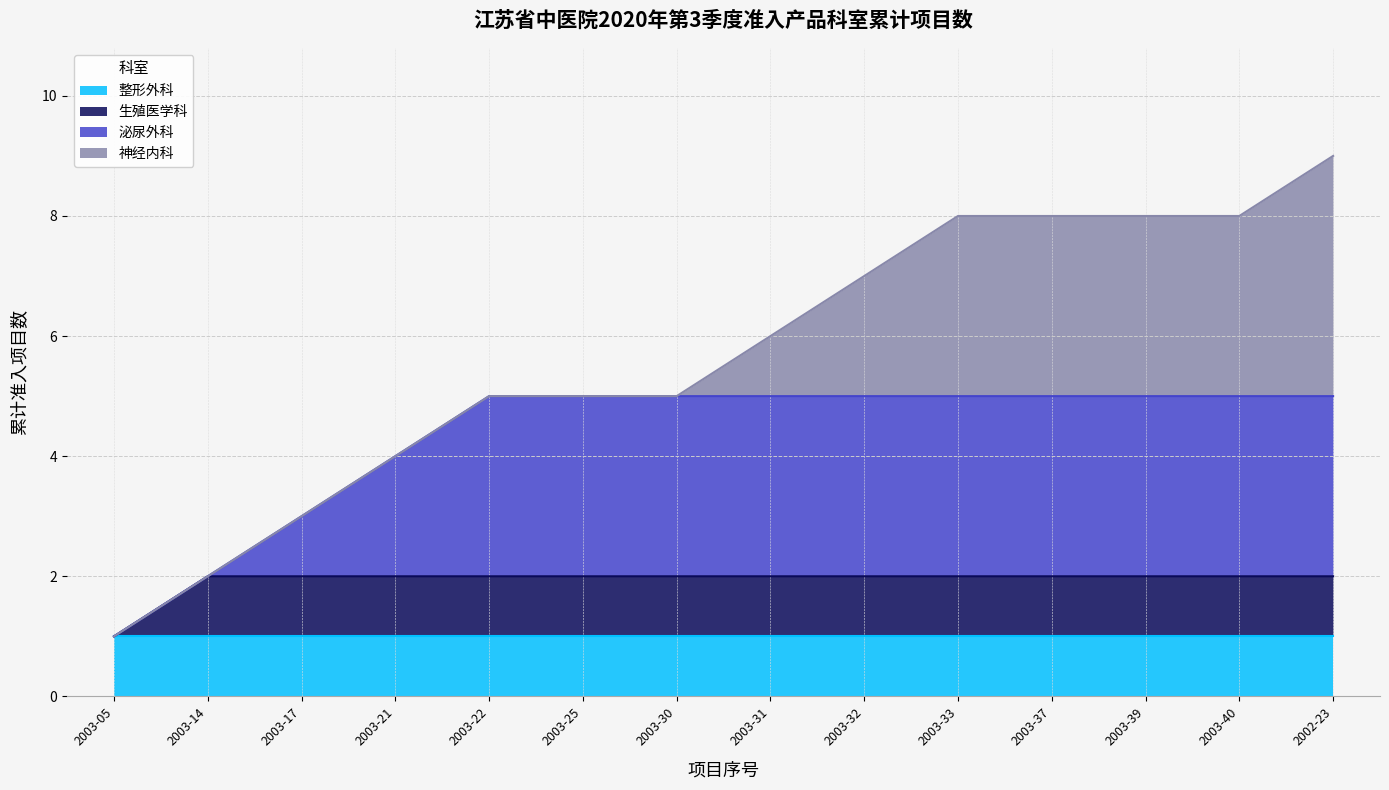

What are all the series names shown in the legend?

整形外科, 生殖医学科, 泌尿外科, 神经内科